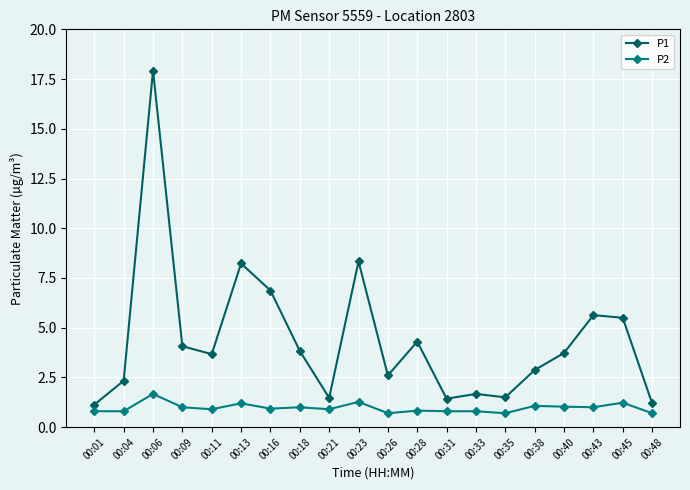

Is it true that P1 equals 2.2 at 00:35?

False